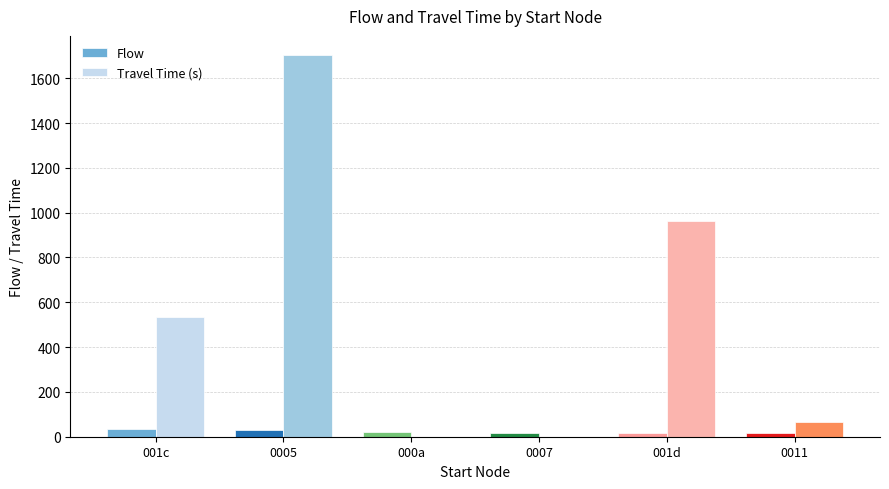

What is the difference between the Travel Time (s) values at 001c and 000a?

533